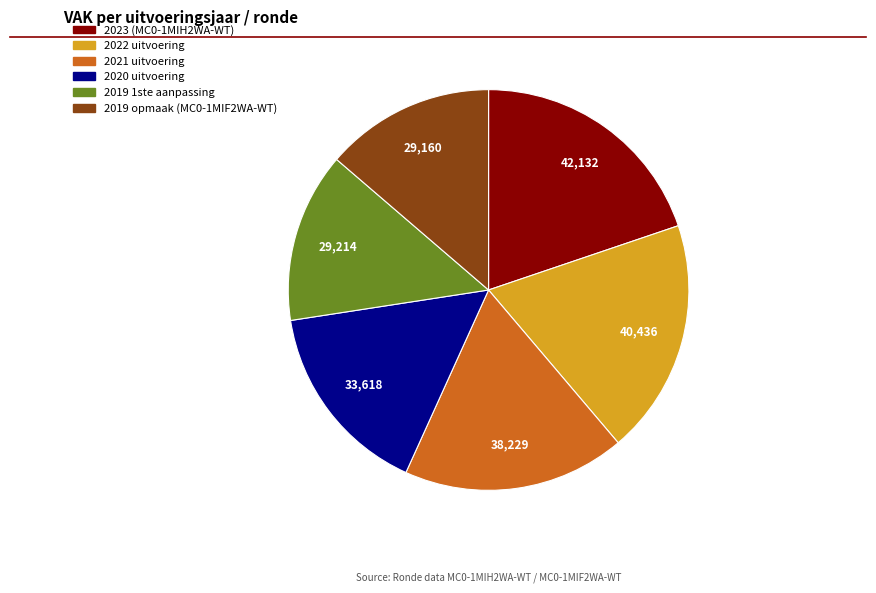

Which category has the biggest portion of the pie?

2023 (MC0-1MIH2WA-WT)